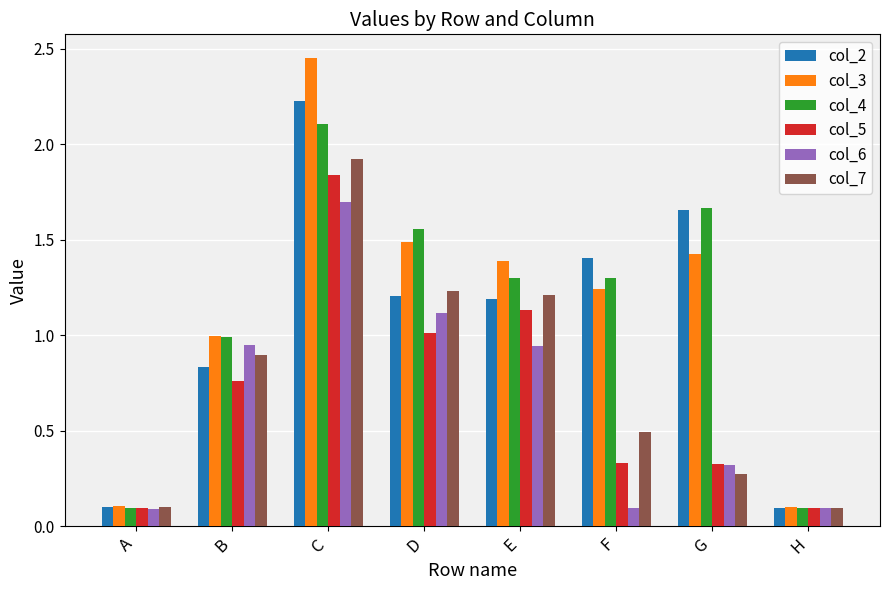

True or false: col_4 has a value of 0.1 at A.

True